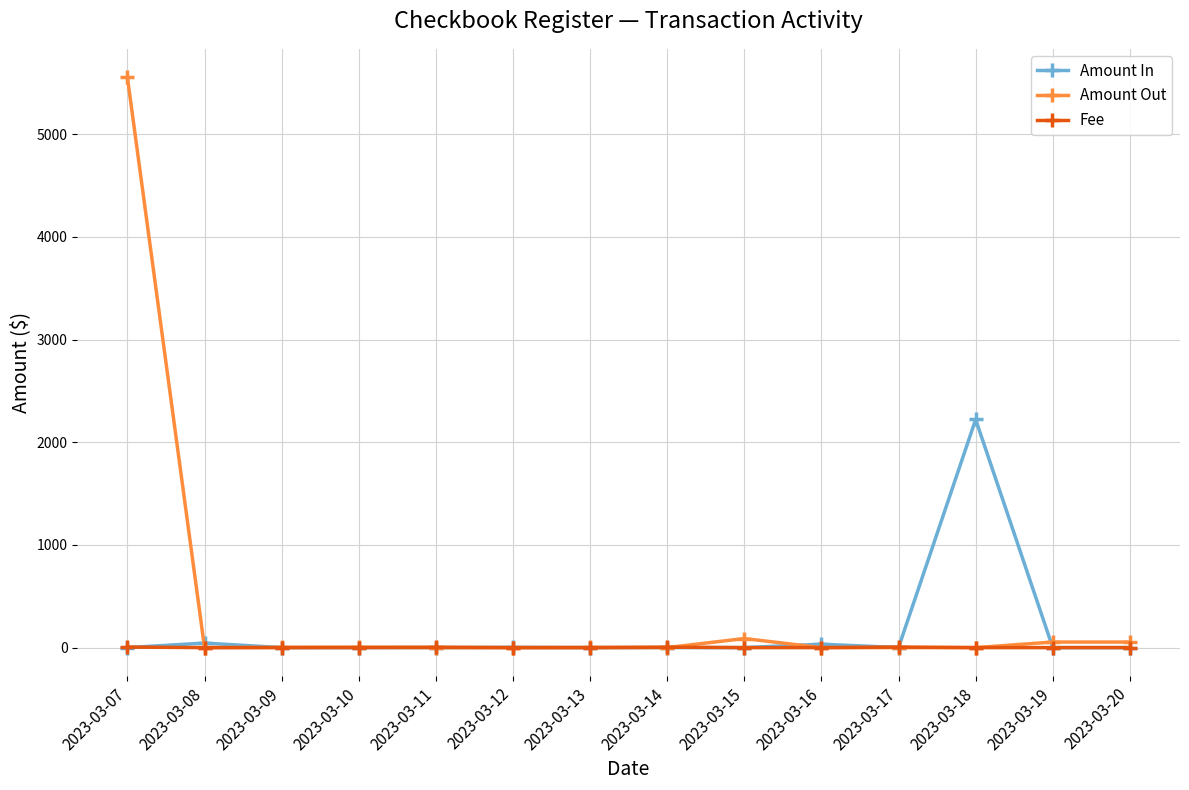

At how many categories does at least one series exceed 5239?

1